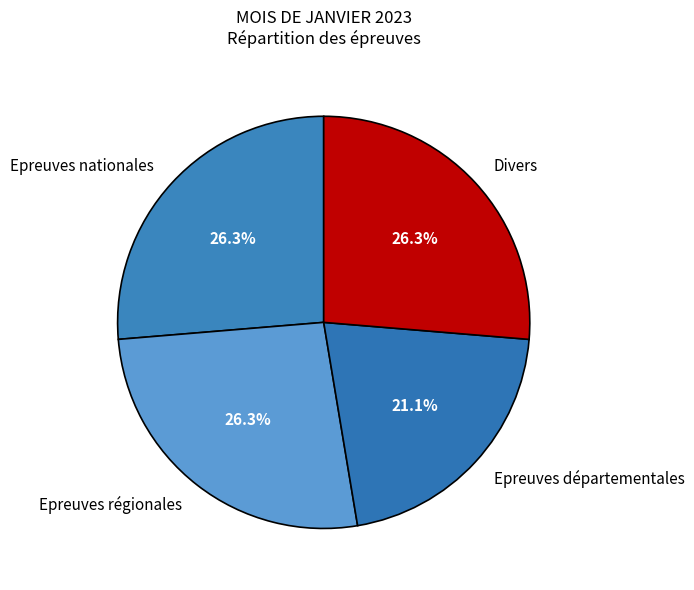

Count the number of slices in the pie.

4